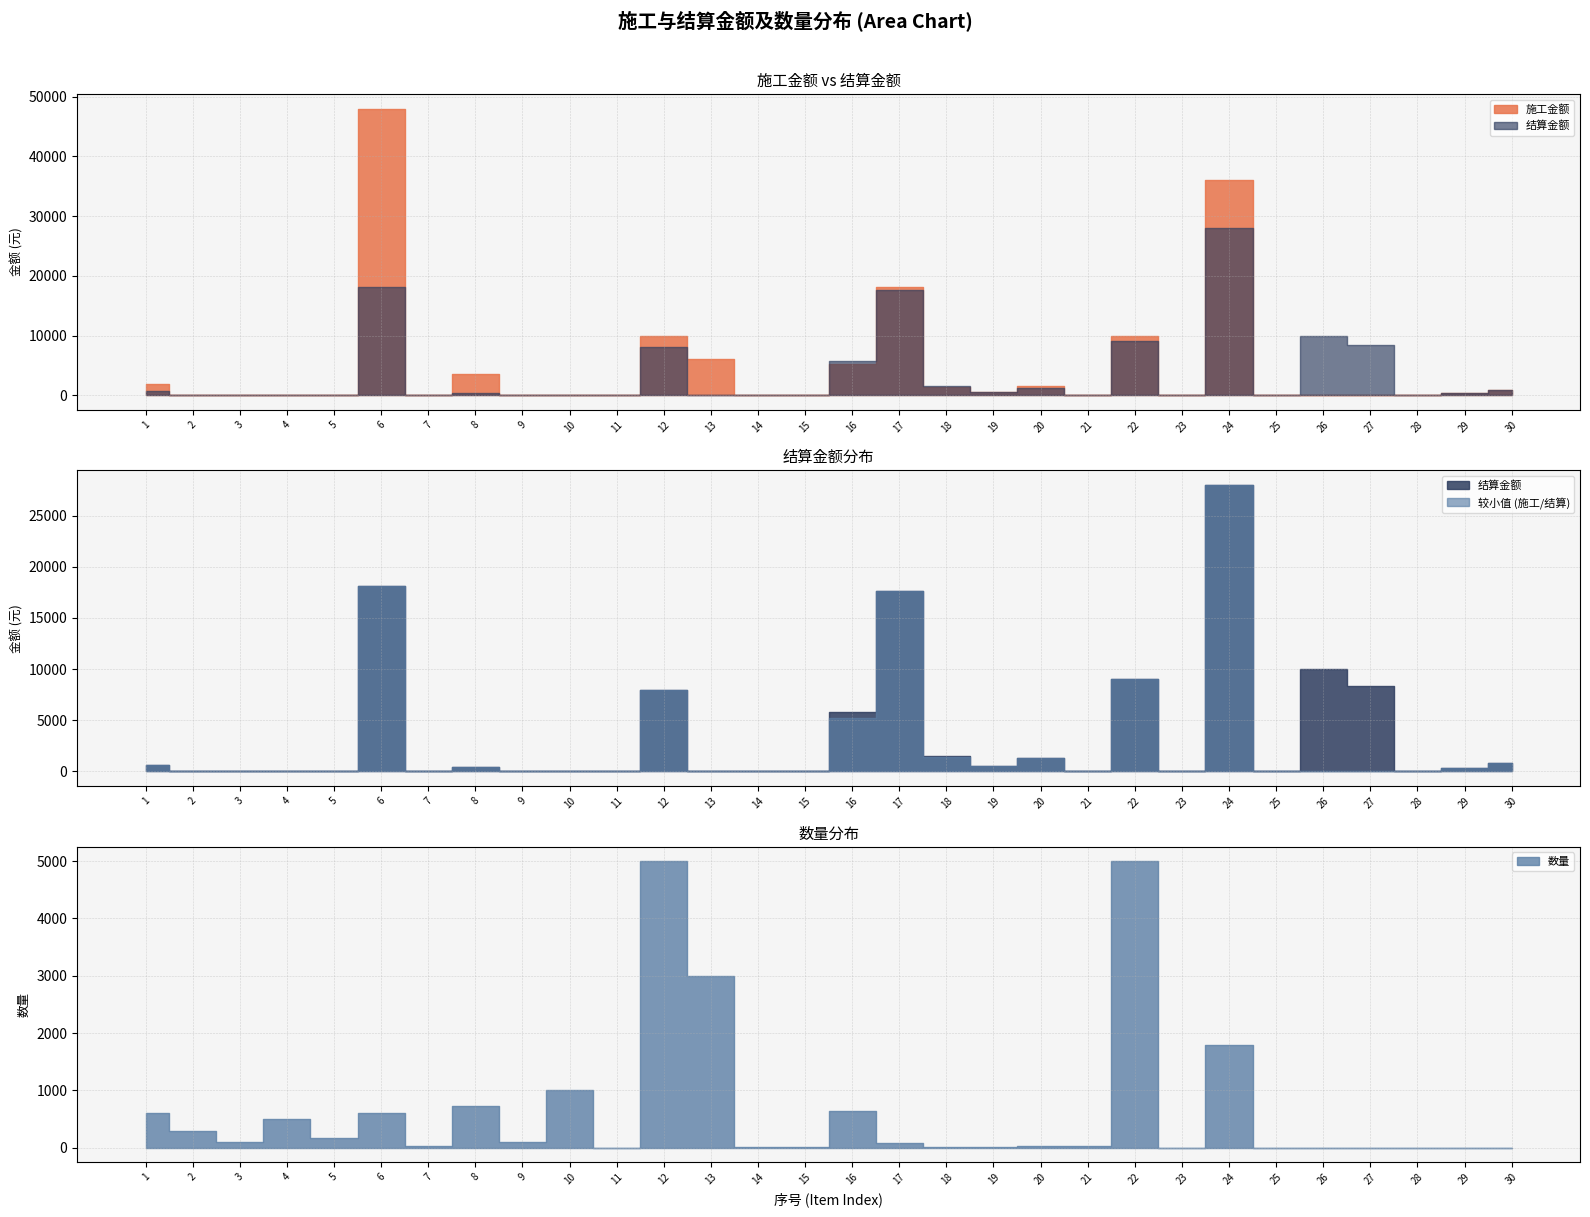

What is the total value across all series at 20?

2838